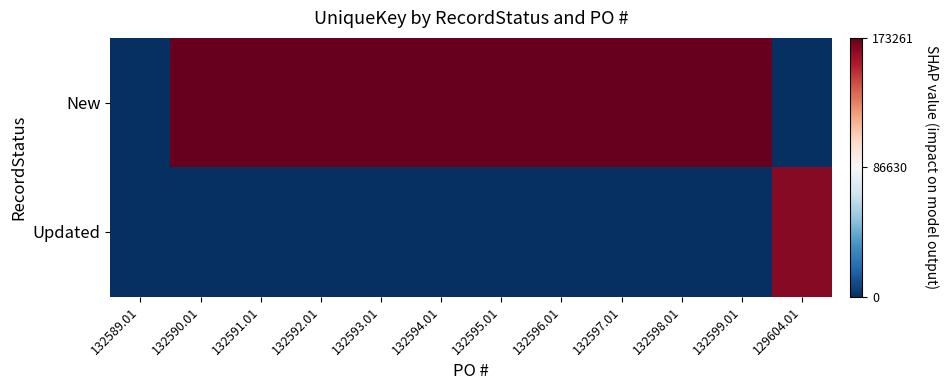

List the series in order of their peak value, highest first.

New, Updated